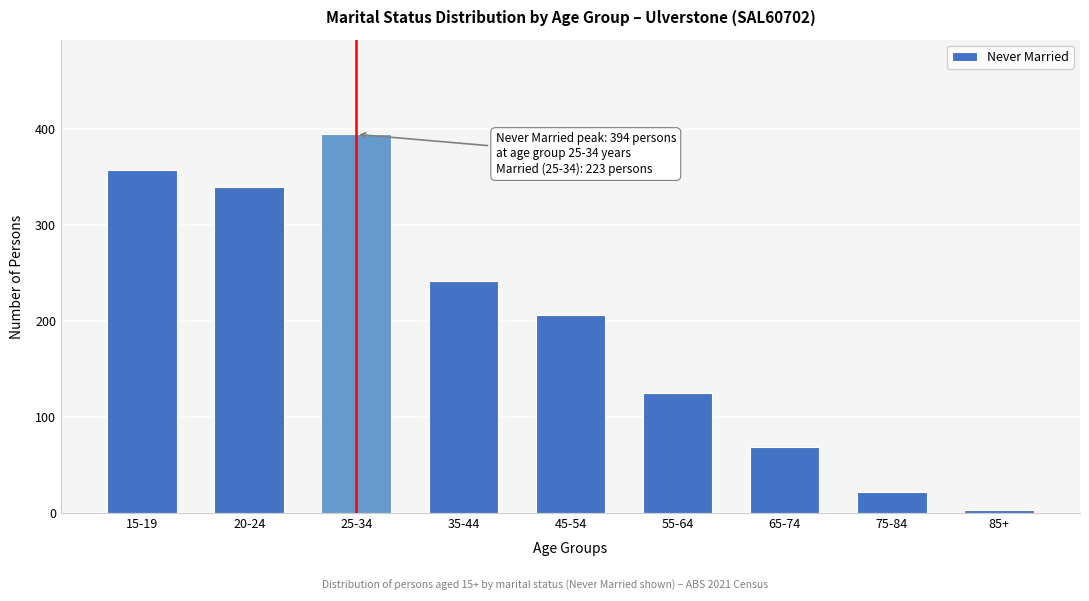

Reading left to right, extract all data points from this chart.

15-19=357	20-24=339	25-34=394	35-44=241	45-54=206	55-64=125	65-74=69	75-84=22	85+=3